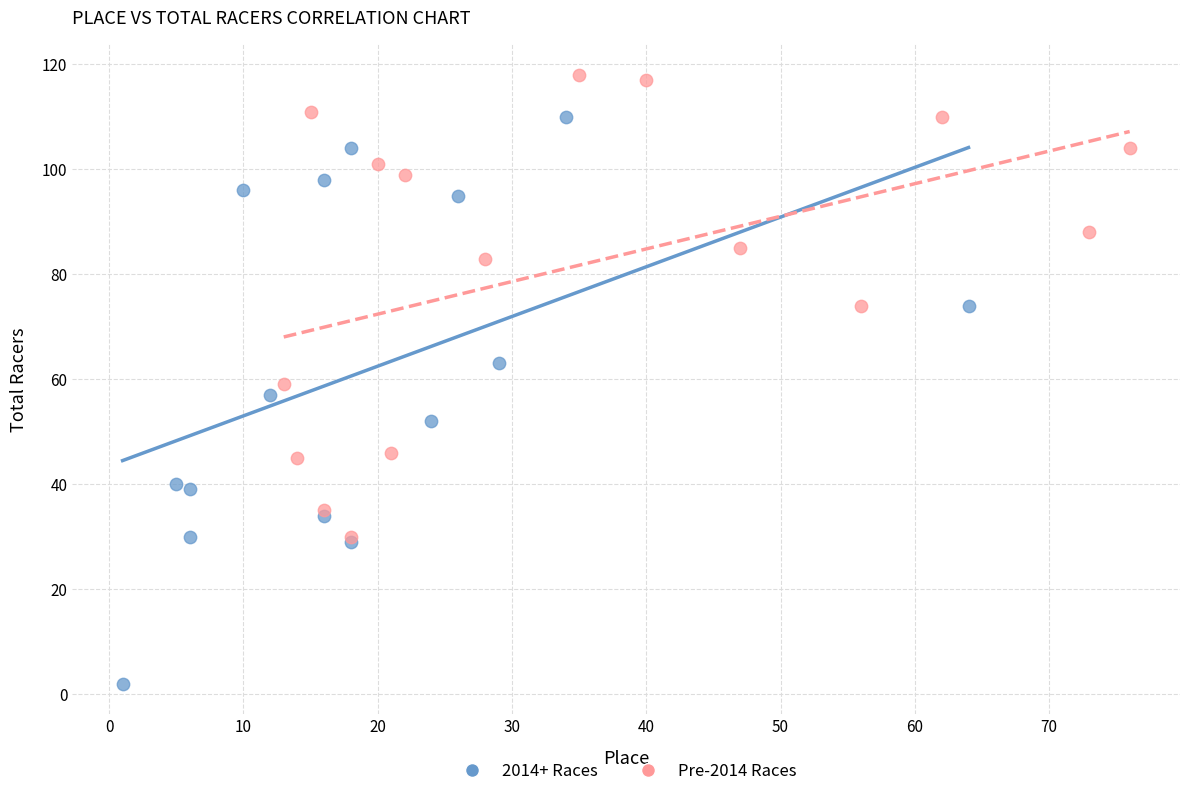

Which series has the widest spread of Y values?

2014+ Races